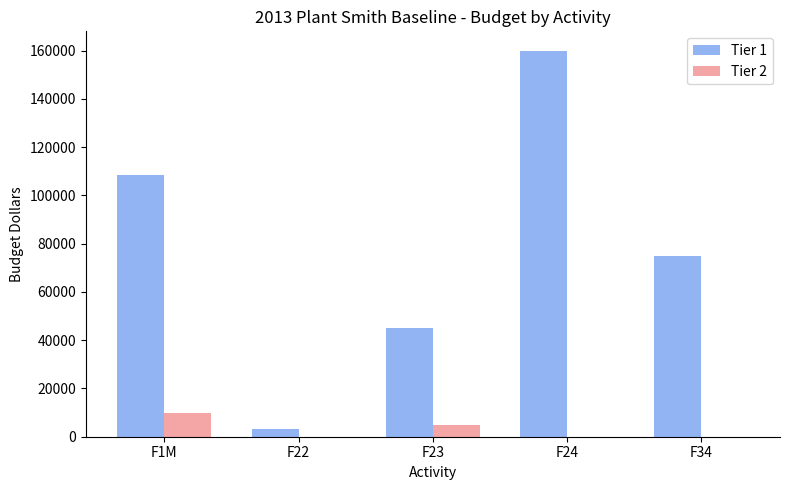

Which series has the largest total across all categories?

Tier 1